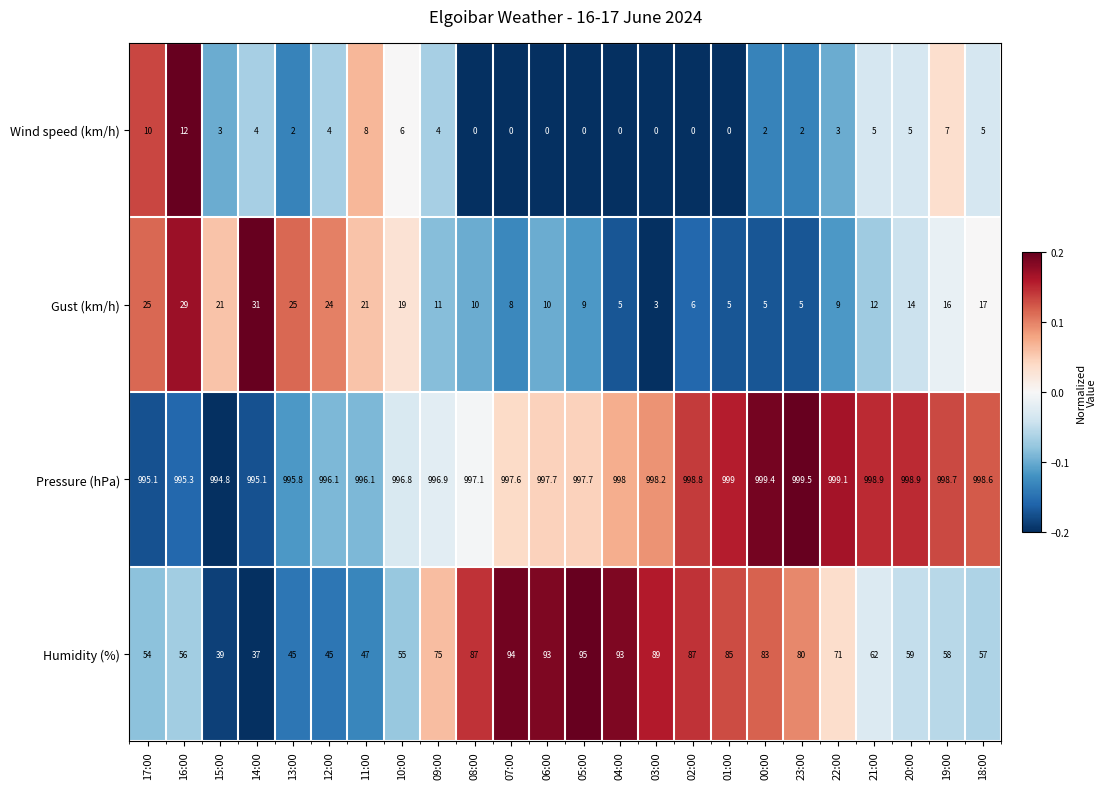

What is the greatest value displayed?

999.5